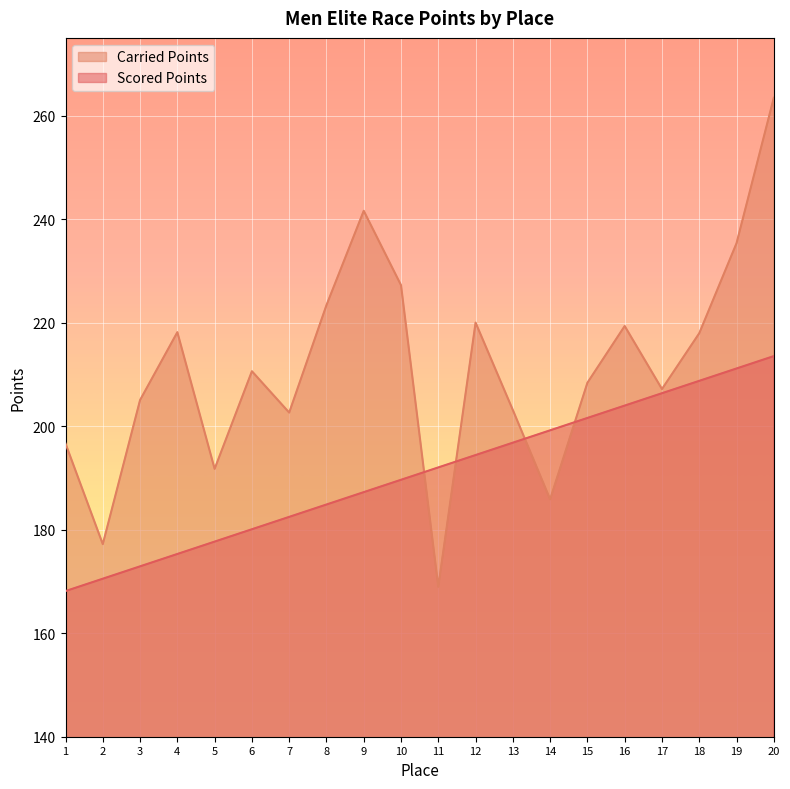

What is the value of the Carried Points point at the 12th from the left?

220.0